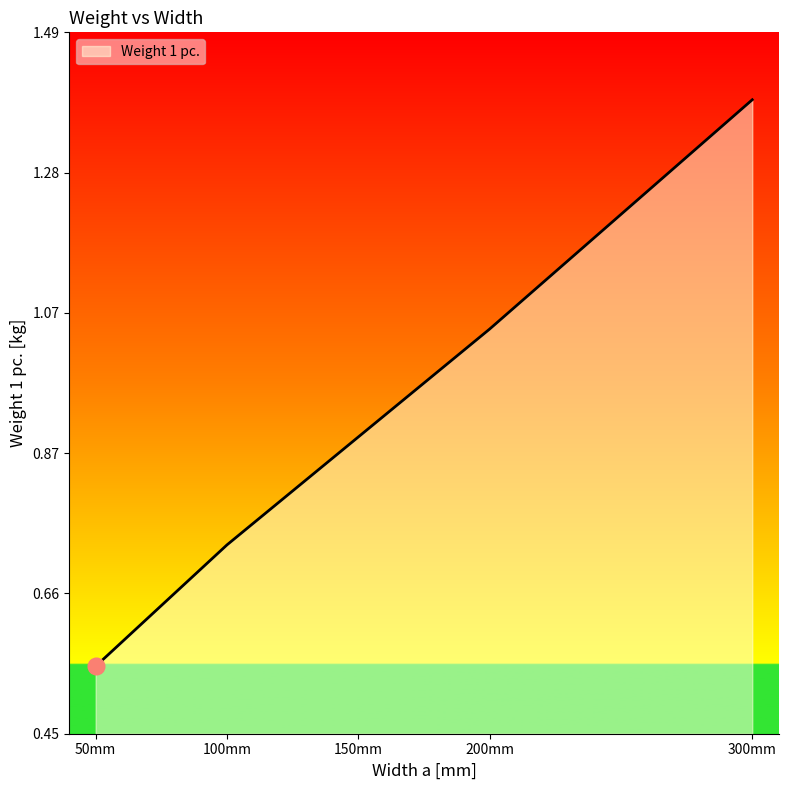

At which label is the value closest to 0?

50mm